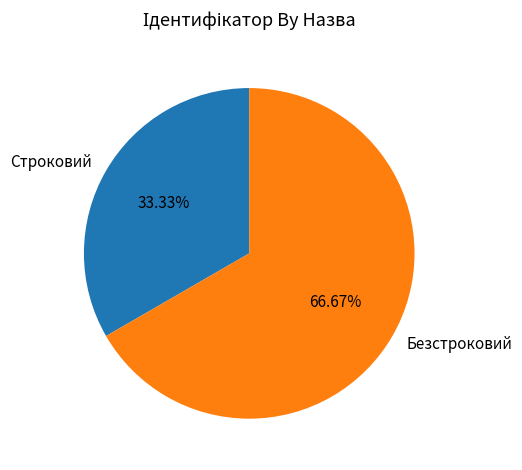

Is it true that Строковий is 47% of the pie?

False